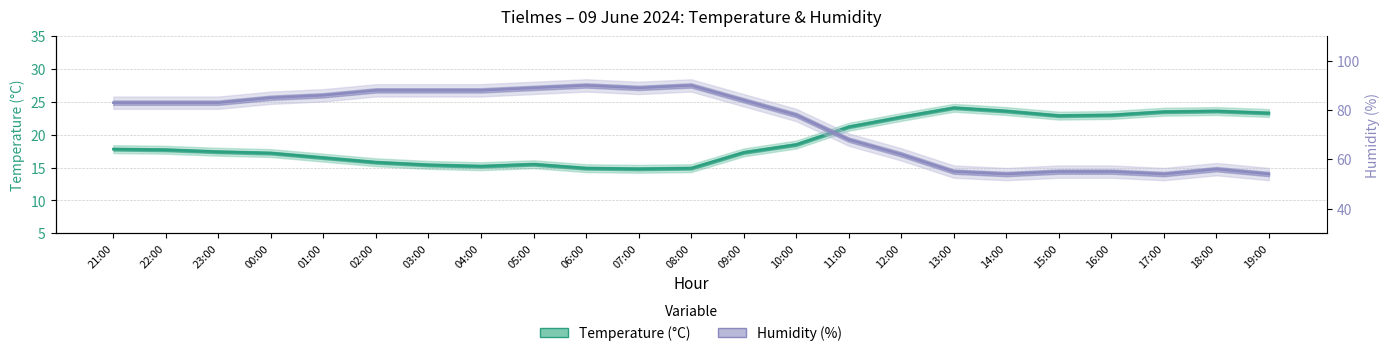

Where is the first local minimum for Temperature (C)?

04:00